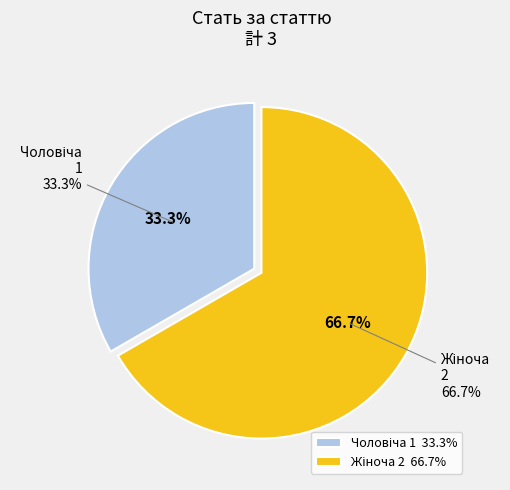

Which slice is the smallest?

Чоловіча